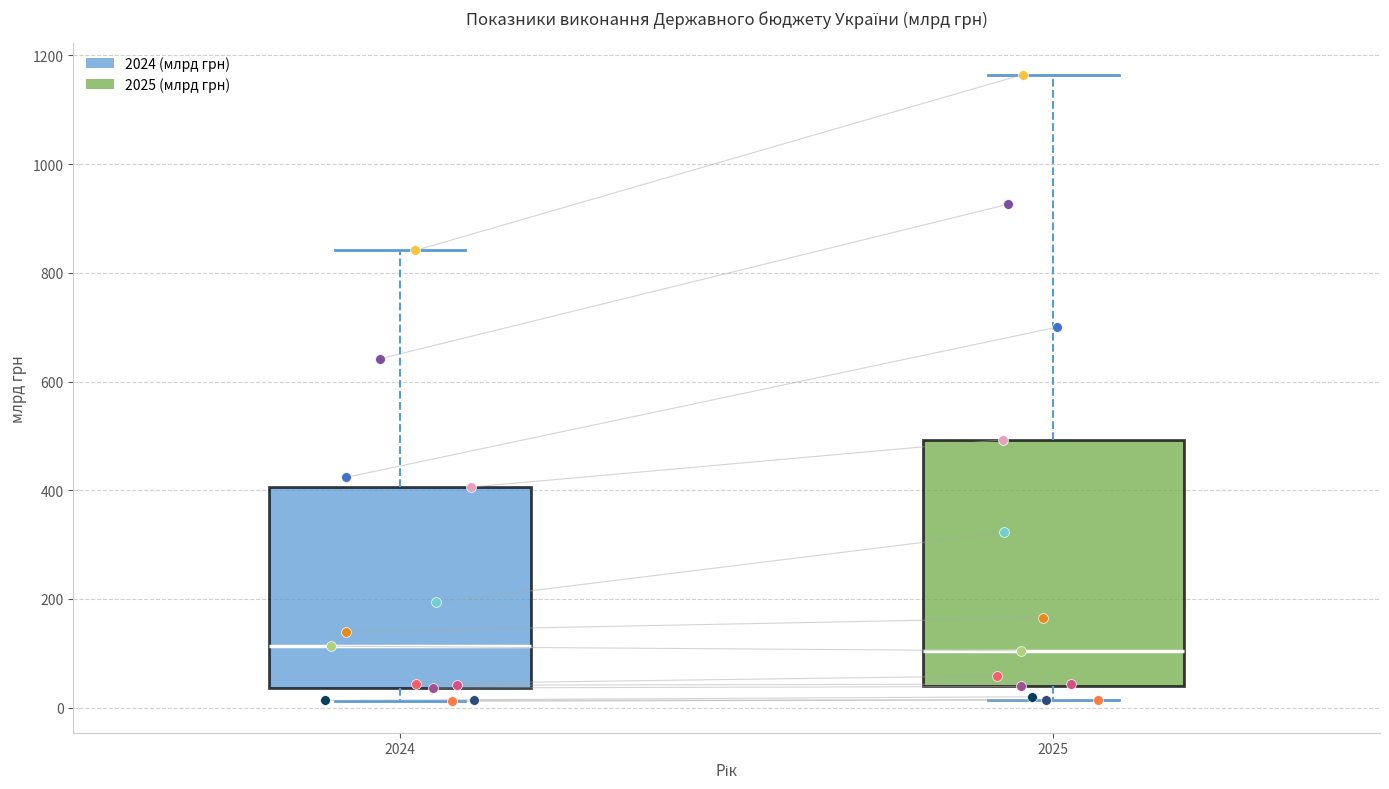

Reading left to right, transcribe this box plot: for each box, give where its median line is, the range the box spans, and where its two whiskers end, as read against the y-axis. The values are not printed on the chart, so give them approximately, as read against the axis.

2024: median 120, box 40 to 400, whiskers 20 to 840
2025: median 100, box 40 to 500, whiskers 20 to 1160